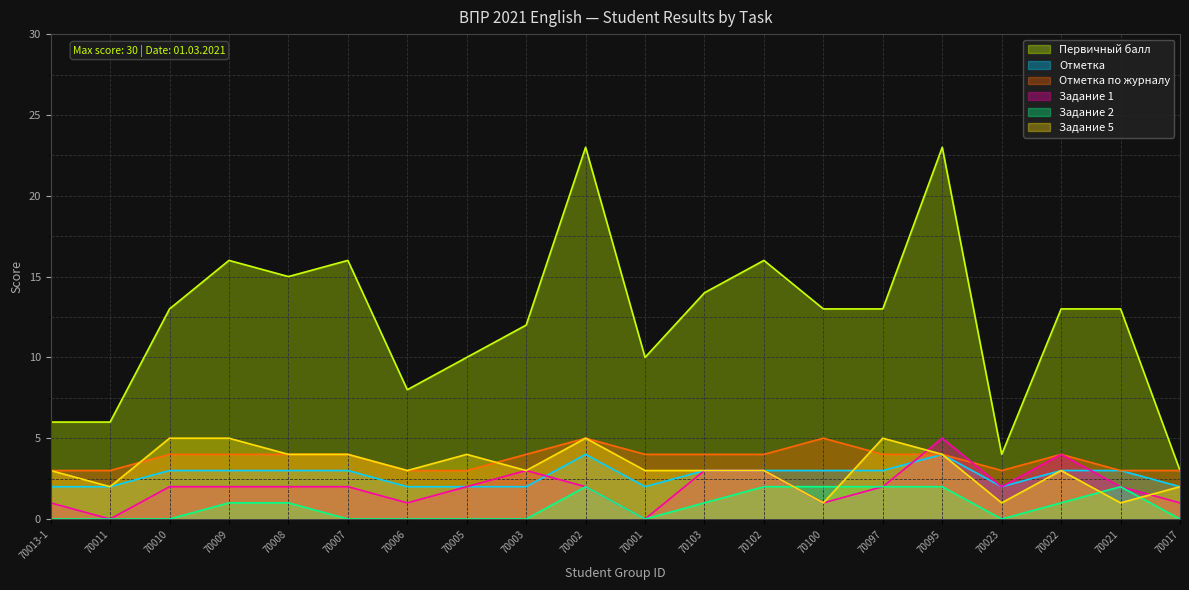

What position from the left is 70095?

16